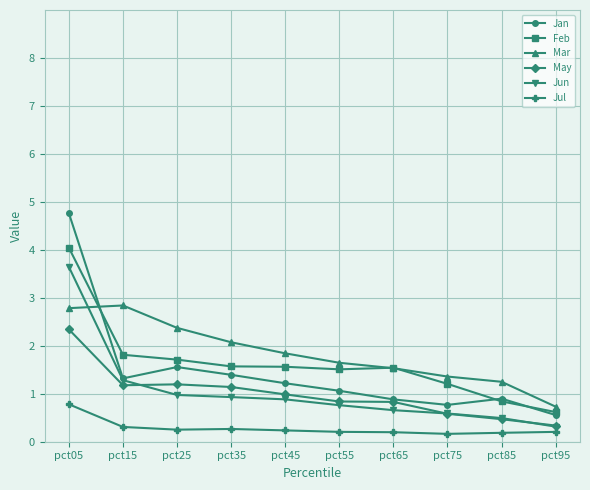

Which series changed the most between pct05 and pct75?

Jan